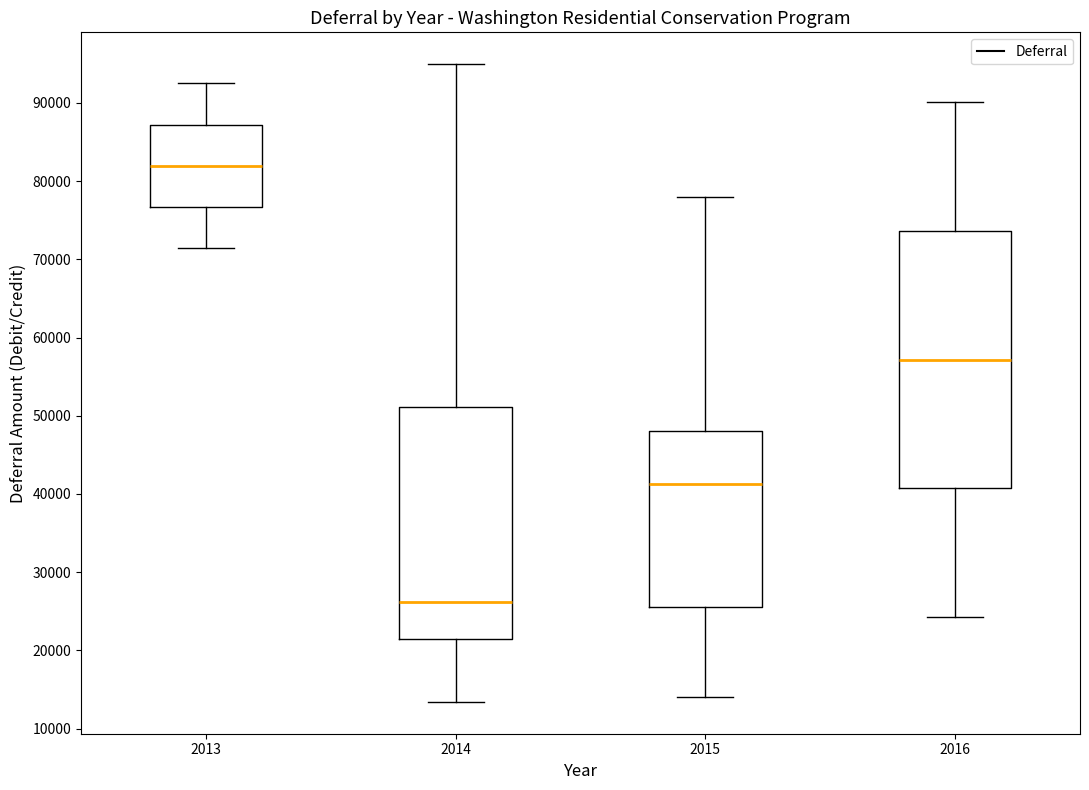

Which box's median line is the lowest?

2014